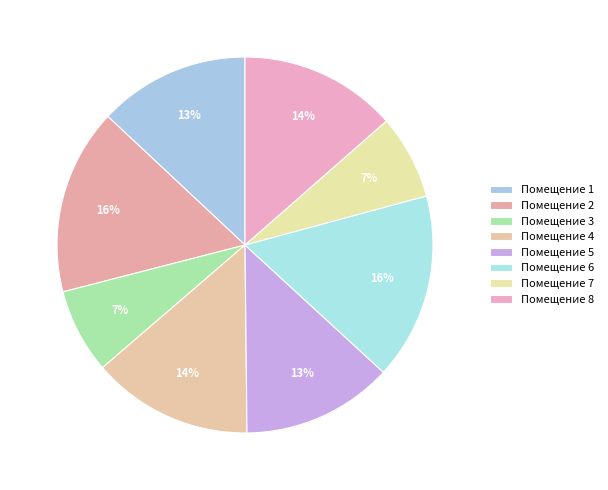

Count the number of slices in the pie.

8